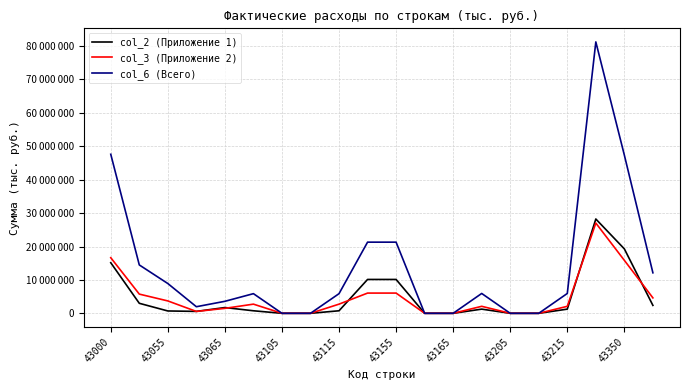

Does the chart display data point markers on the line(s)?

No